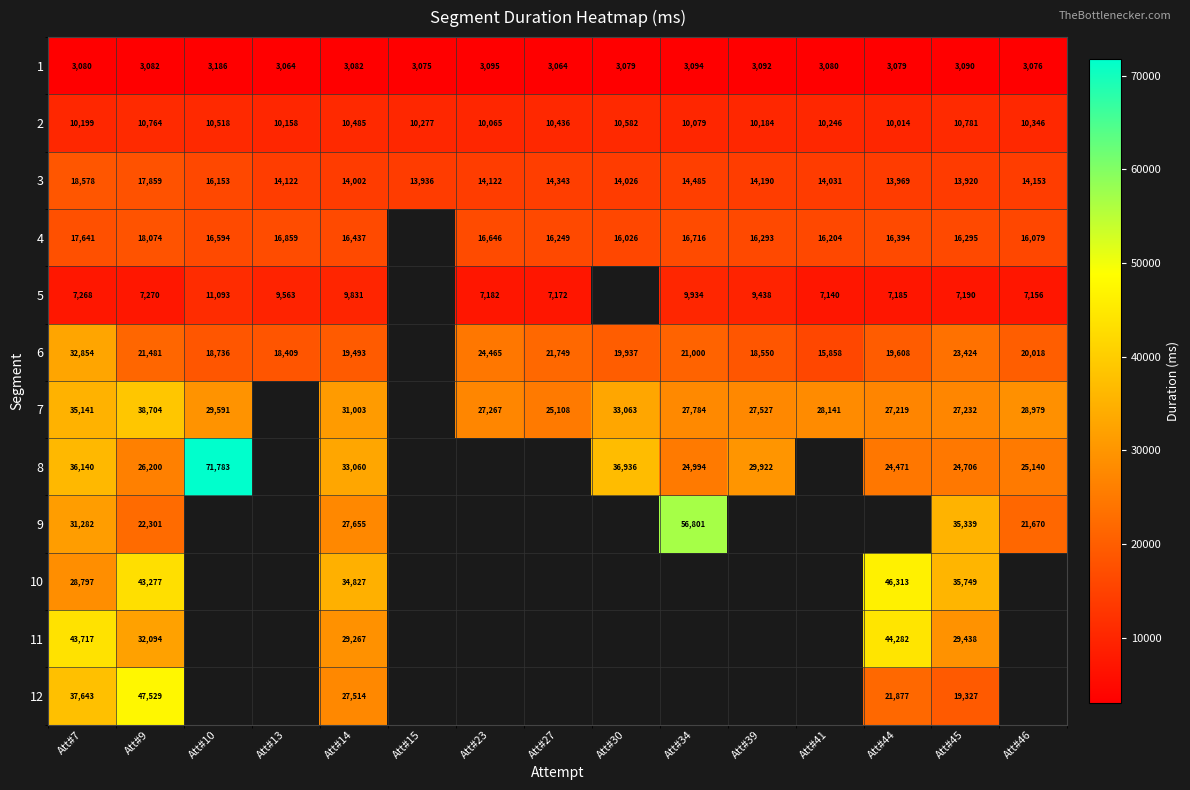

Rank the series at Att#9 from highest to lowest value.

12, 10, 7, 11, 8, 9, 6, 4, 3, 2, 5, 1